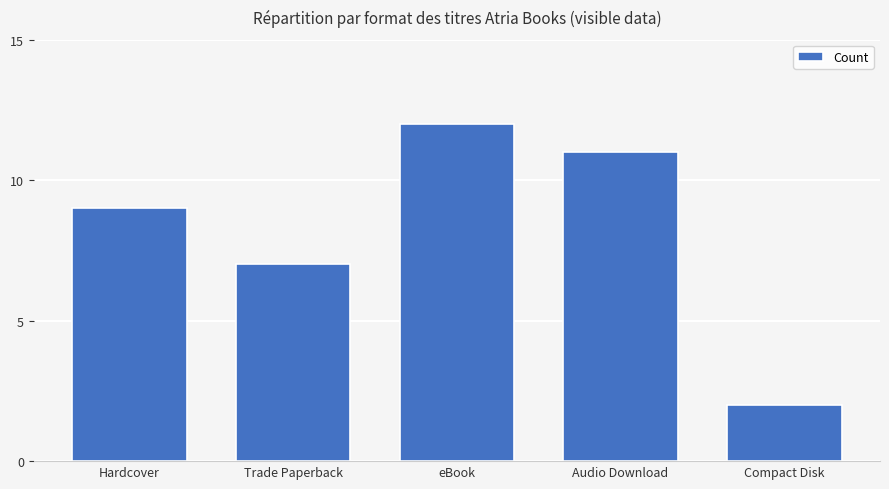

Read the value at eBook.

12